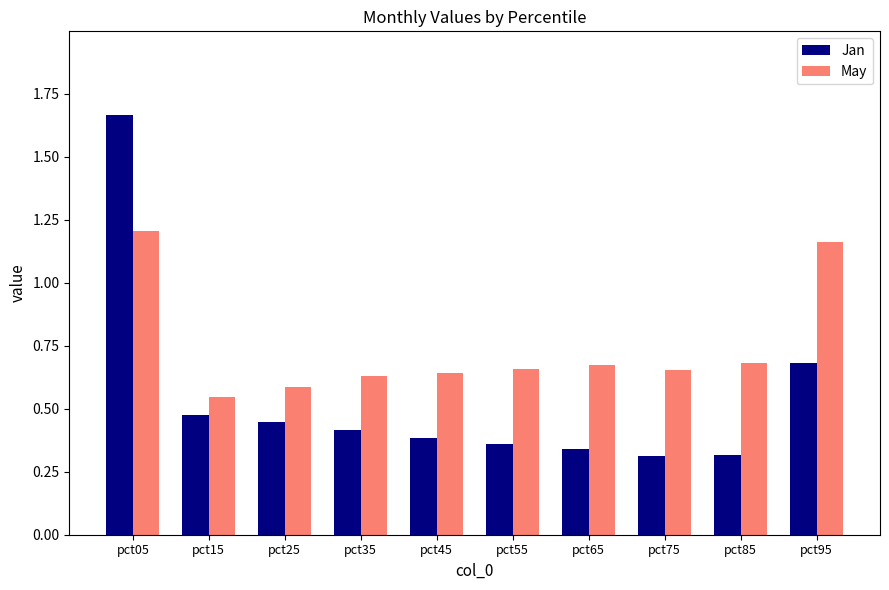

How many bars are there in total?

20